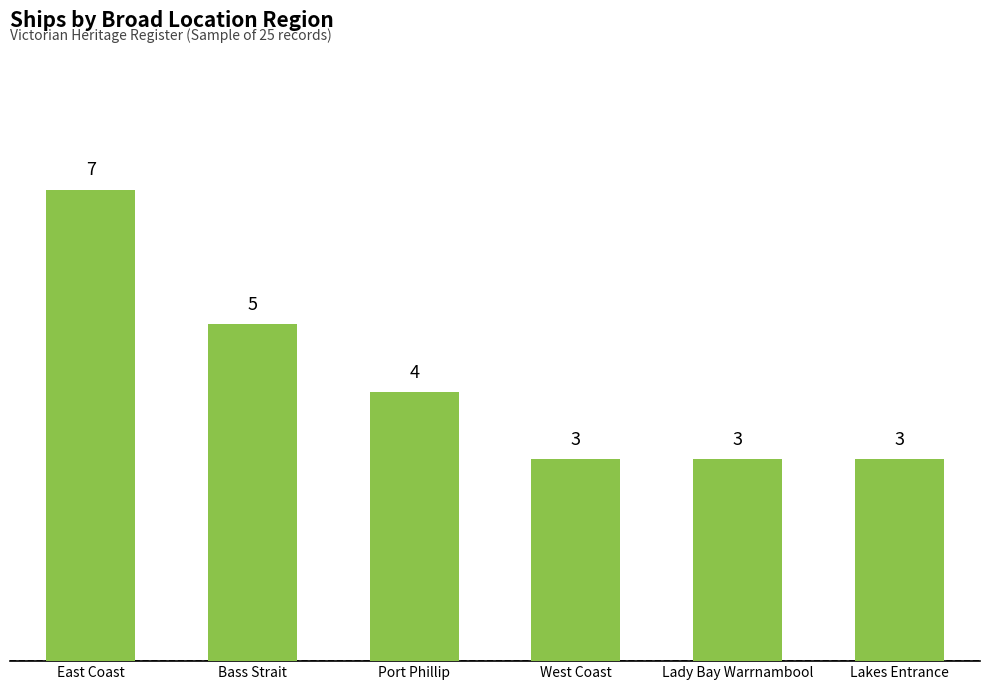

Between West Coast and Bass Strait, which is larger?

Bass Strait